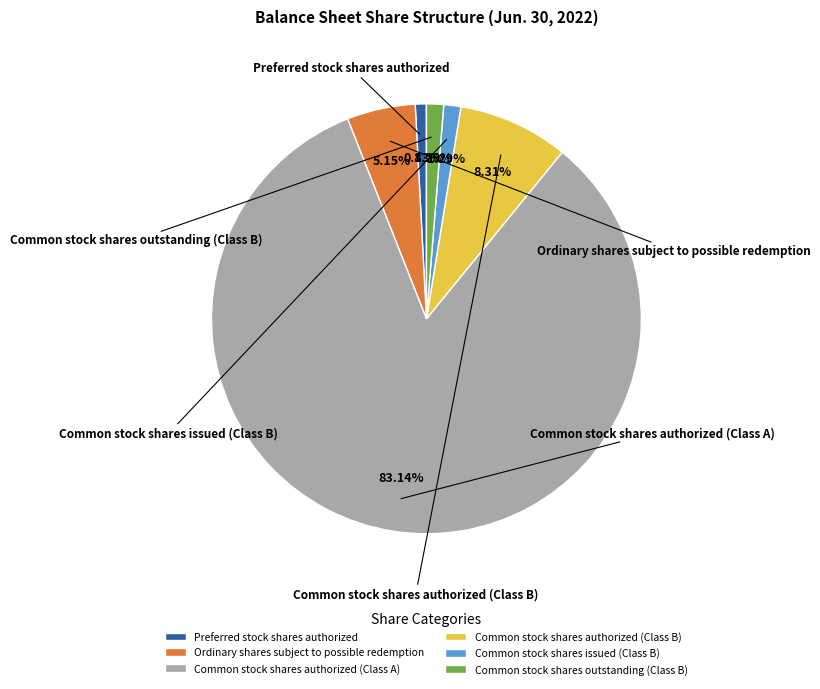

What percentage do Common stock shares issued (Class B) and Common stock shares authorized (Class A) together represent?

84.4%